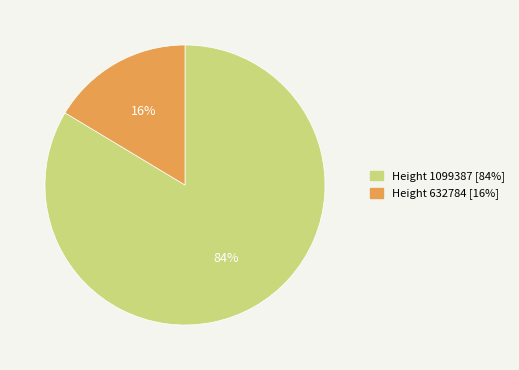

How many segments does this pie chart have?

2